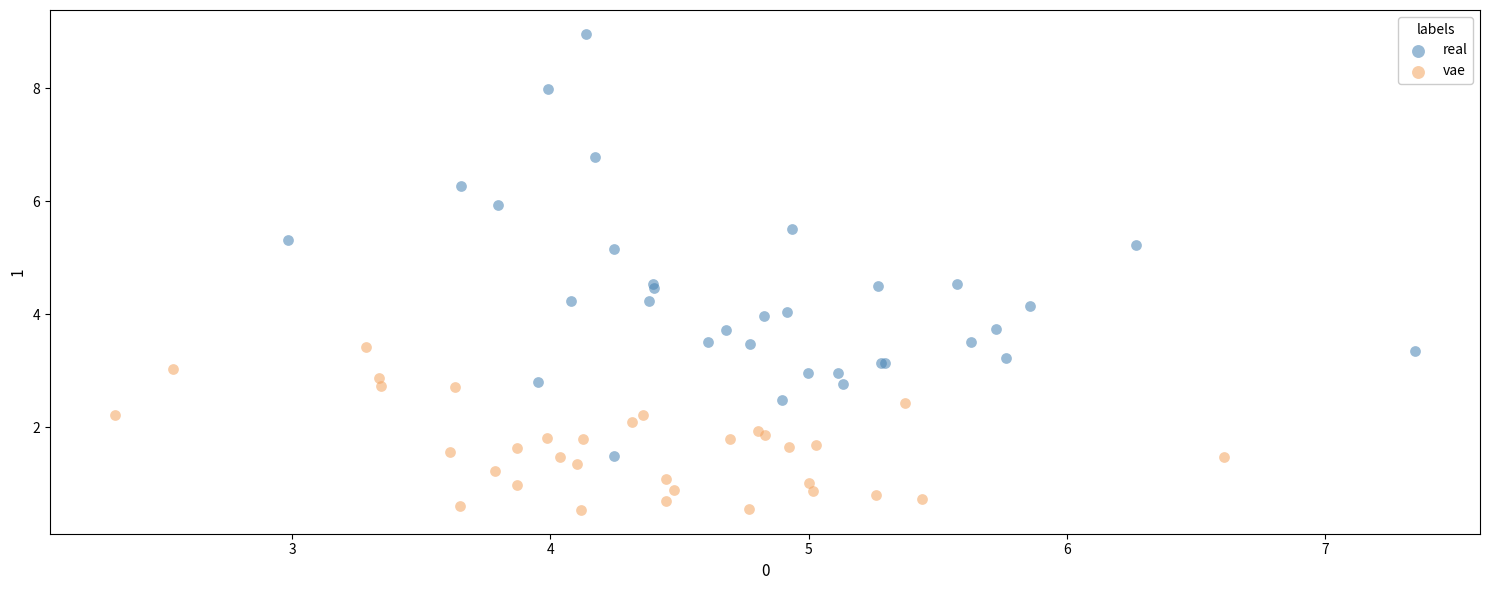

Which series contains the highest Y value?

real